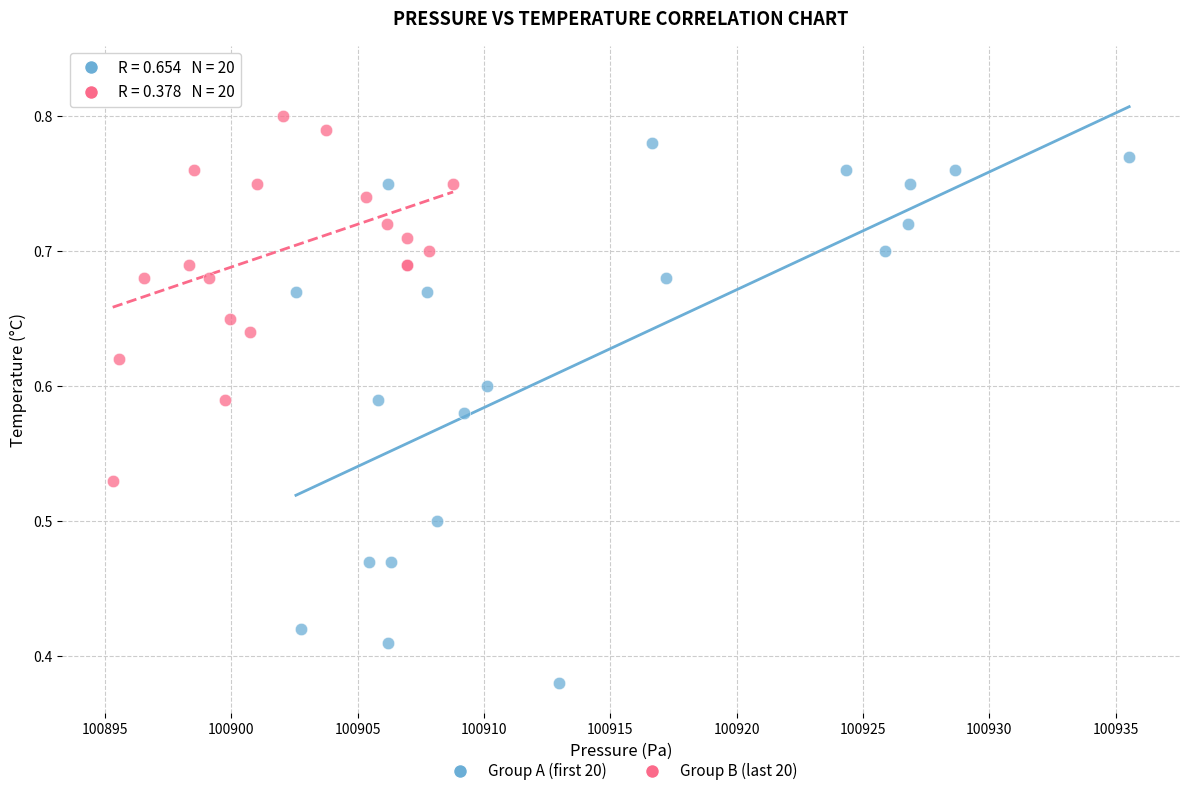

Which series contains the lowest Y value?

Group A (first 20)